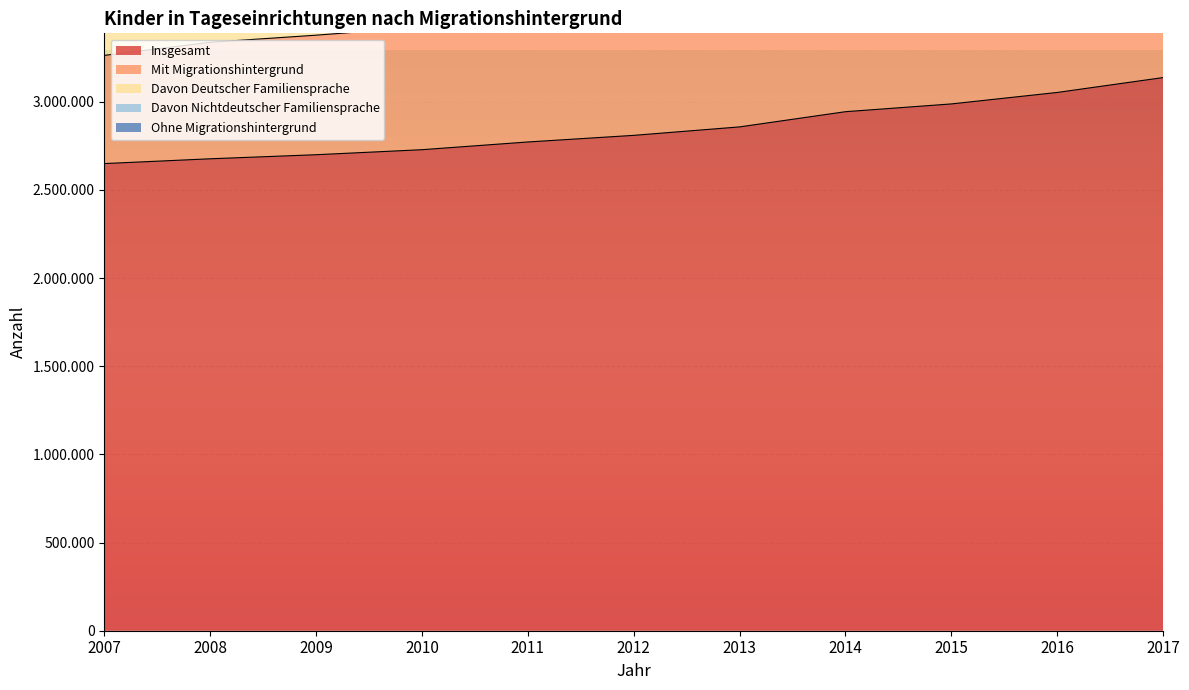

True or false: Insgesamt and Davon Nichtdeutscher Familiensprache cross at least once.

False